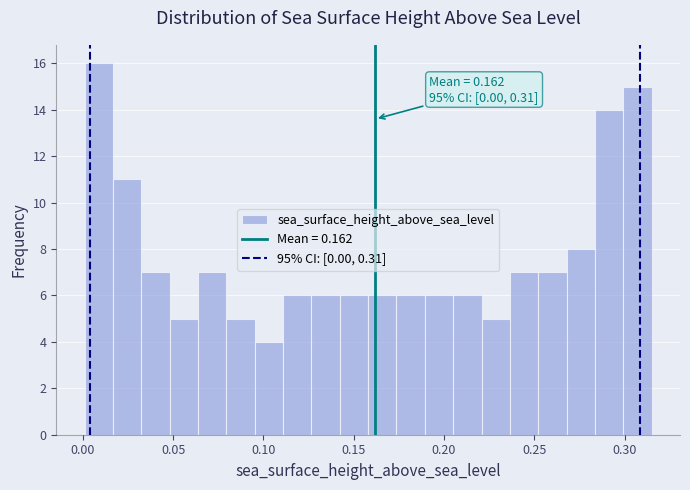

Around what value on the x-axis is the tallest bar? Give the approximate position of its centre, as read against the axis.

0.010